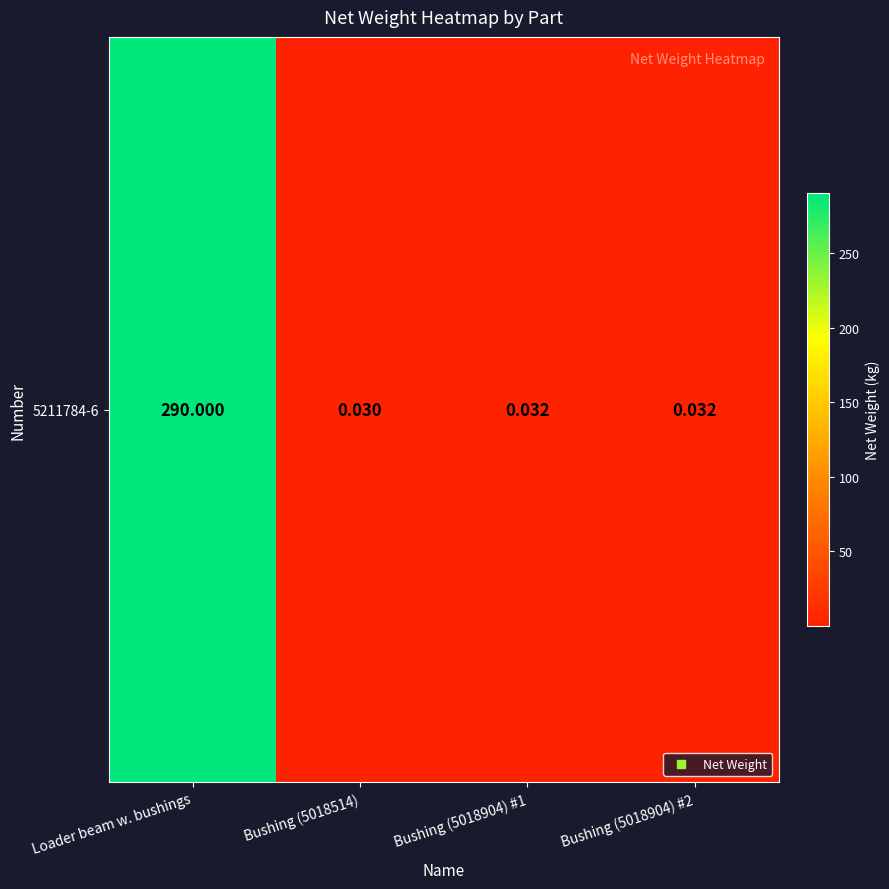

The value at Bushing (5018904) #1 is 0.1. True or false?

False